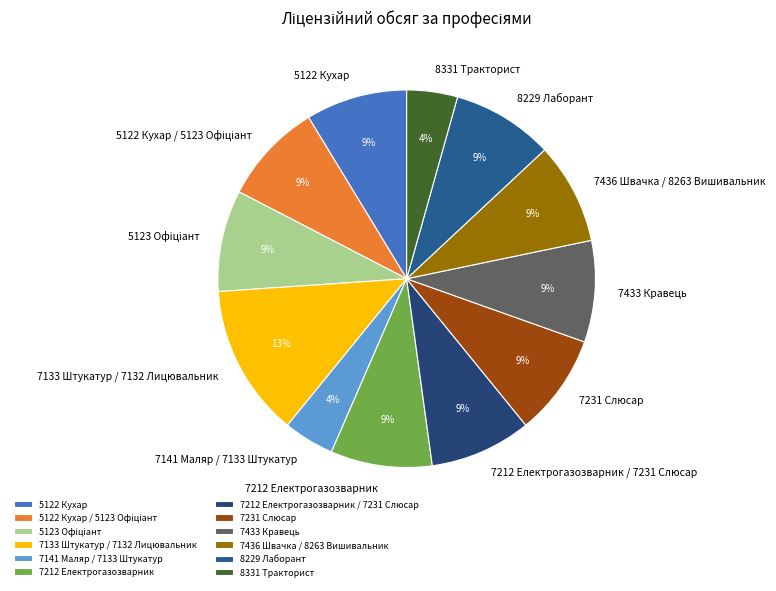

Approximately how many times larger is the value at 7433 Кравець compared to 7212 Електрогазозварник / 7231 Слюсар?

1.0